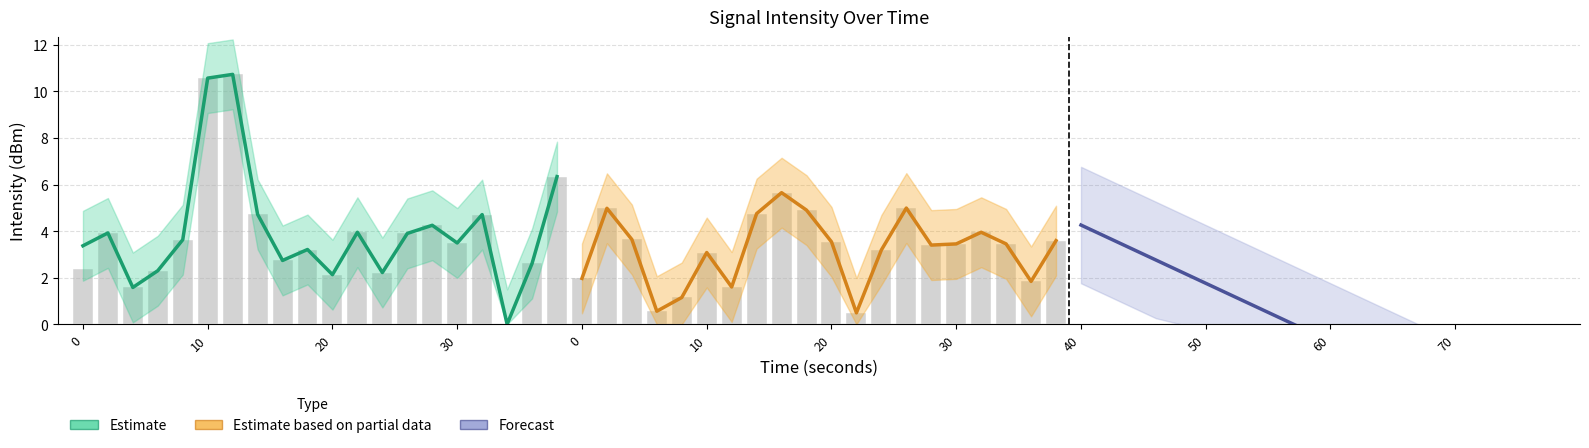

The Estimate based on partial data series shows 8.5 at 50. True or false?

False